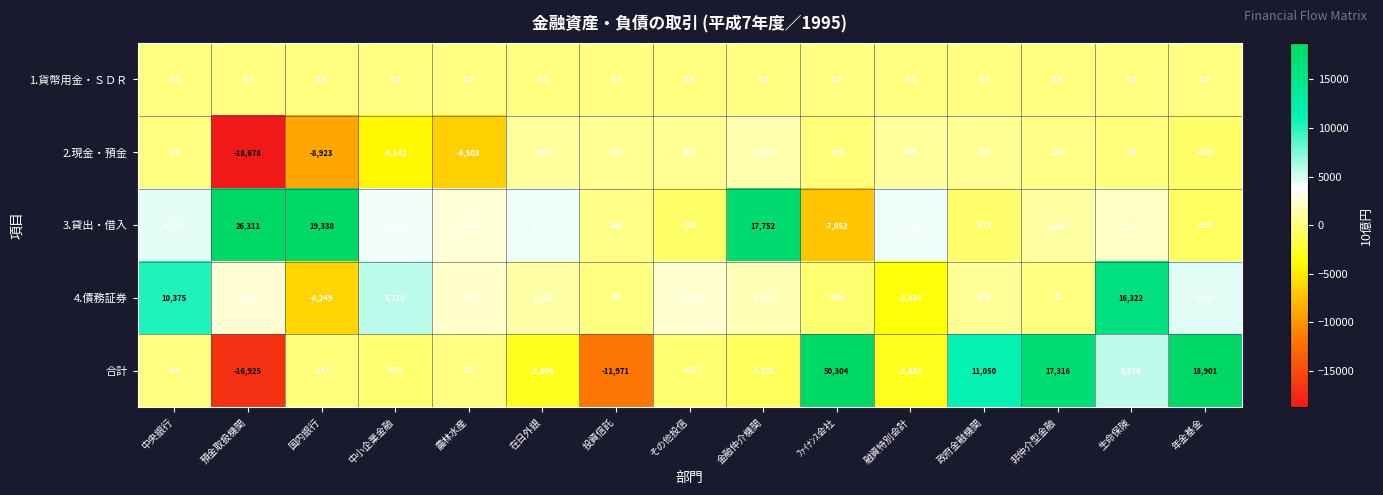

Which category has the highest value across all series?

ﾌｧｲﾅﾝｽ会社